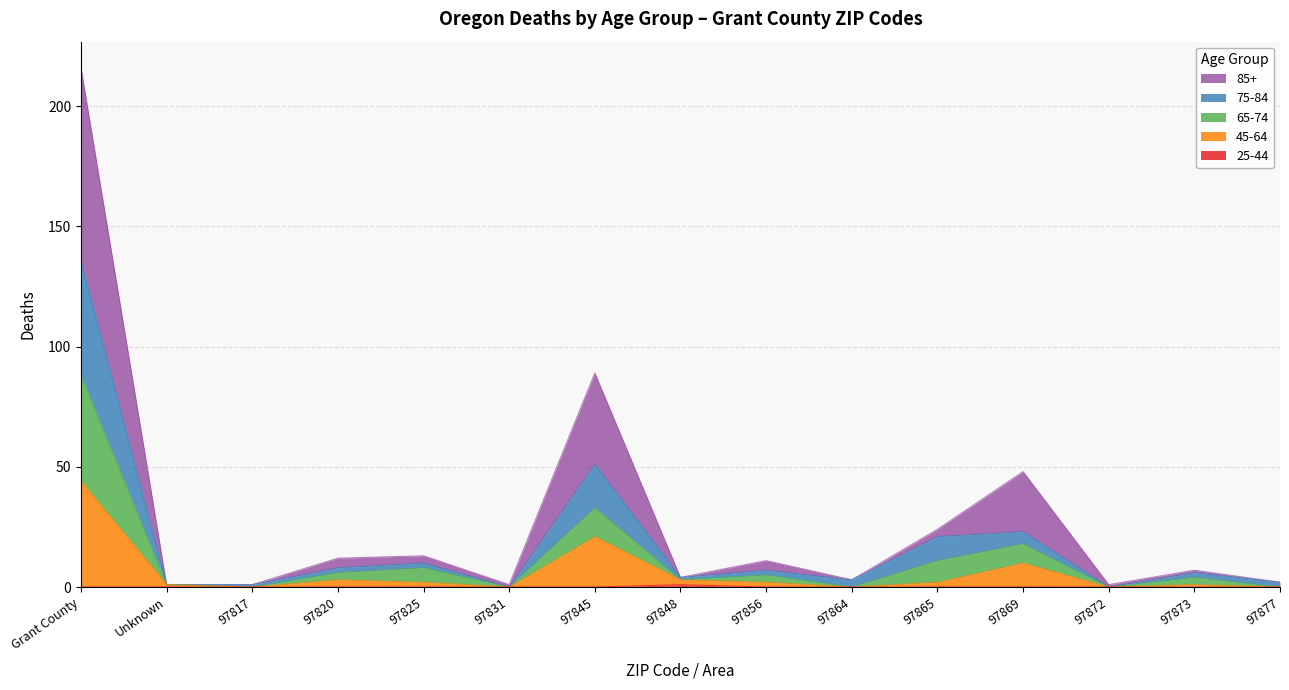

How many values in 75-84 are above zero?

10